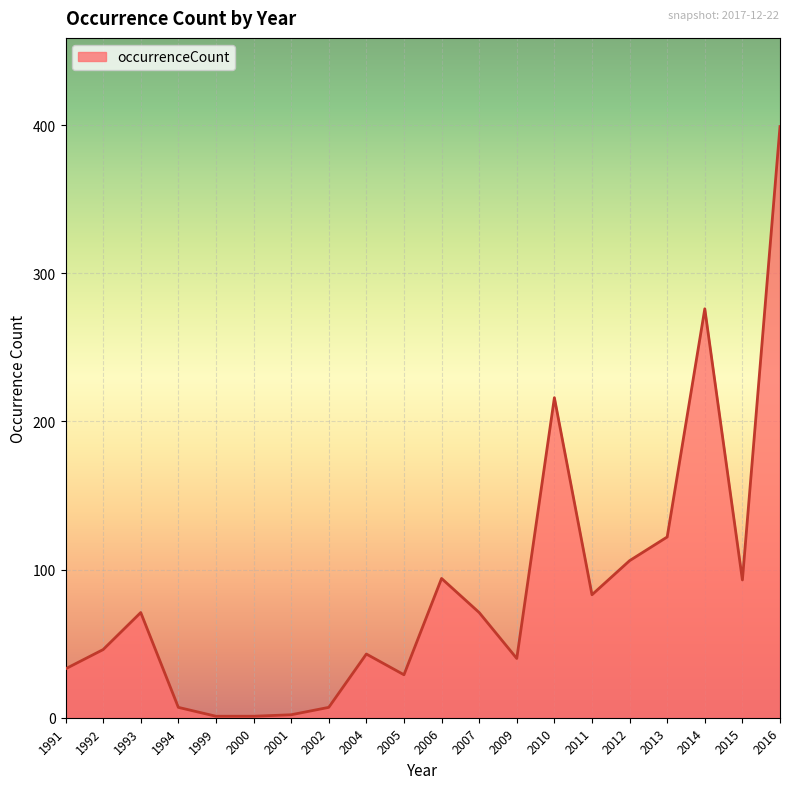

What is the difference between the maximum and minimum values?

398